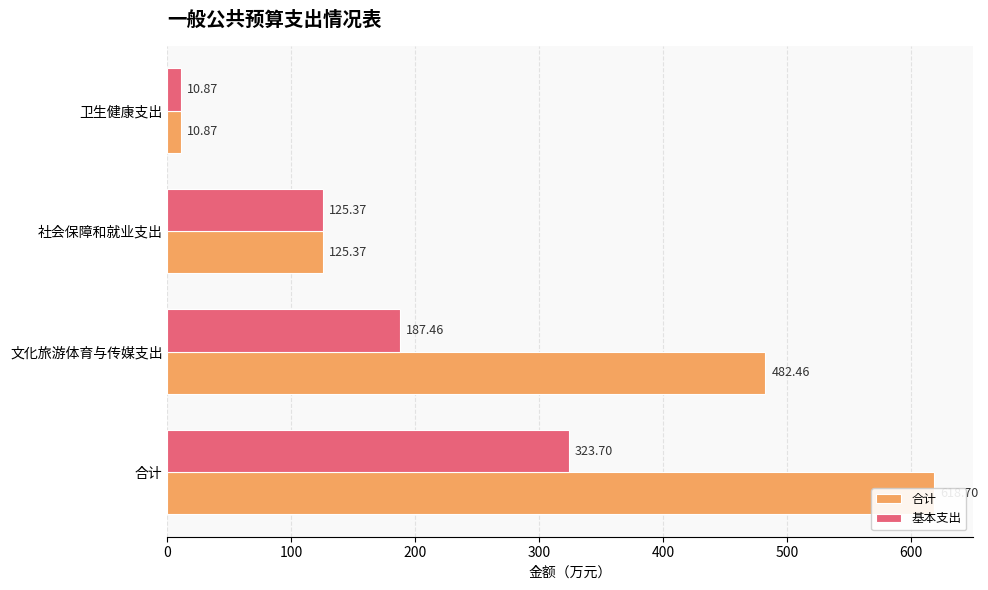

What is the difference between the maximum and minimum values in the 合计 series?

607.8